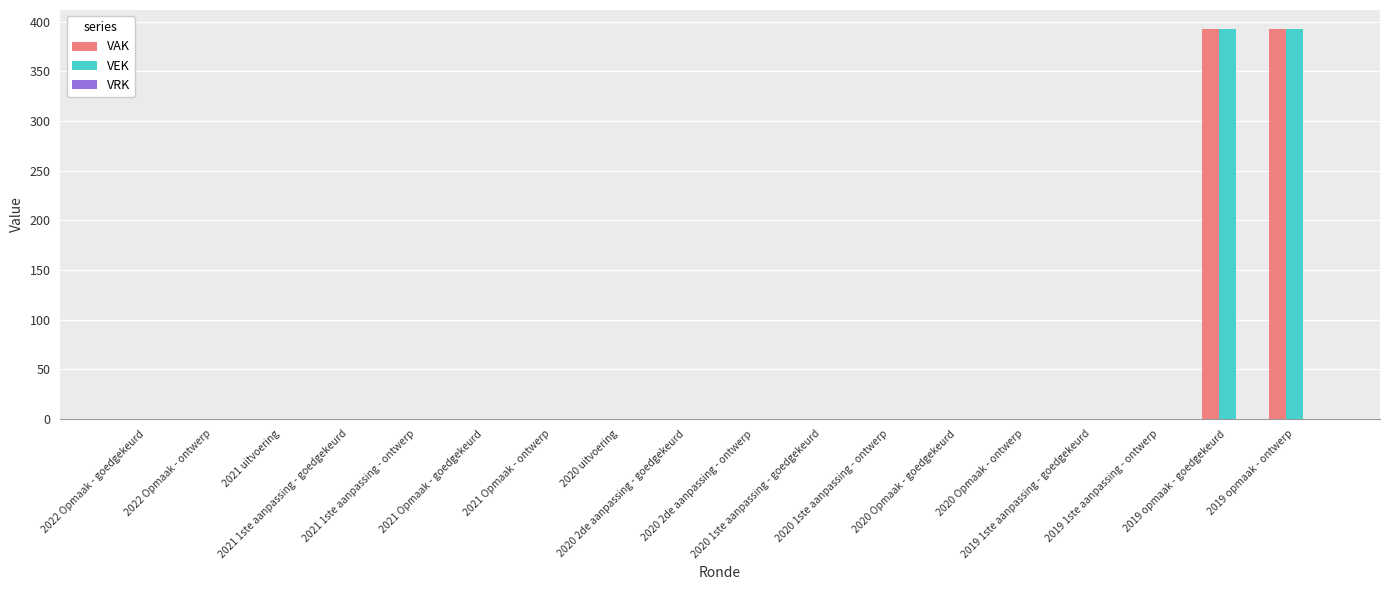

What is the highest value of the VEK series?

392